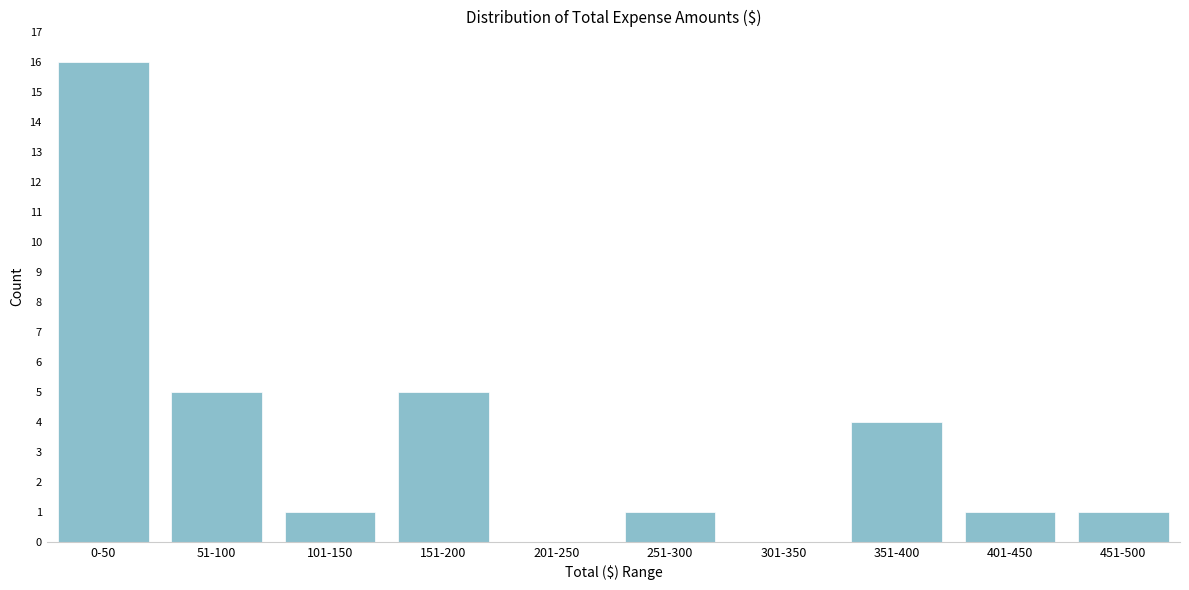

Reading right to left, transcribe all the data shown in this chart.

451-500=1	401-450=1	351-400=4	301-350=0	251-300=1	201-250=0	151-200=5	101-150=1	51-100=5	0-50=16